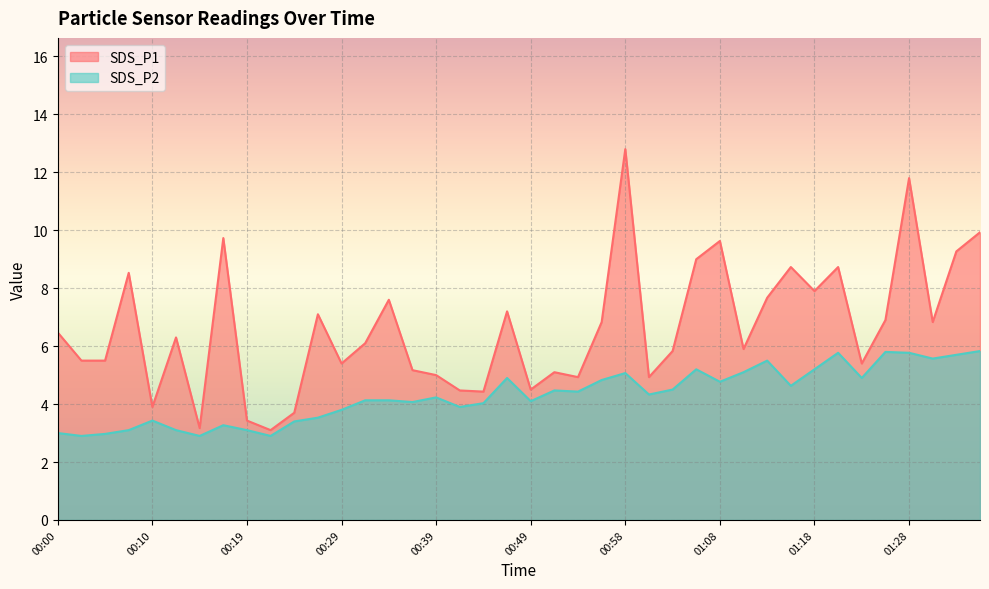

What is the label of the 25th point from the left?

00:58